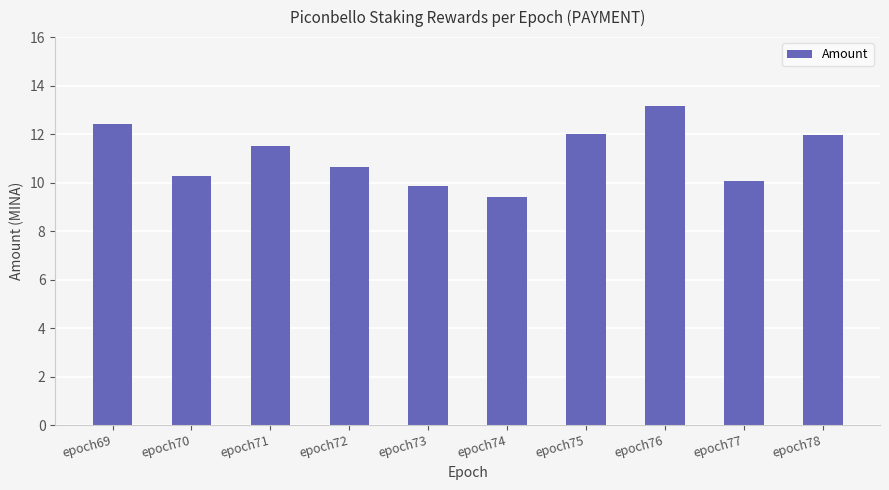

What is the difference between the maximum and minimum values?

3.7